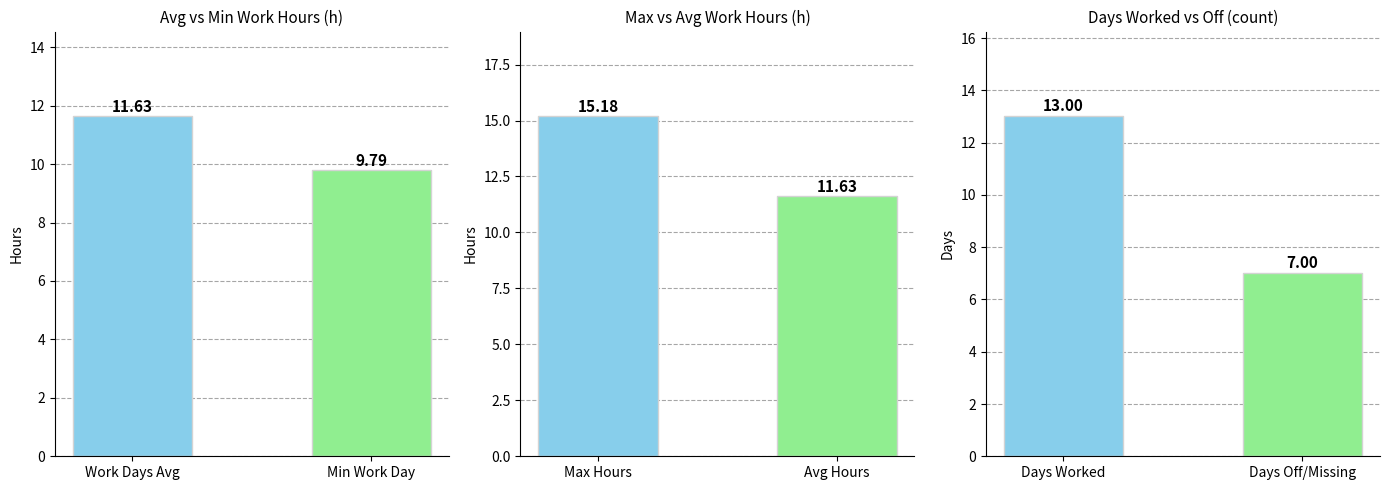

What is the label of the 2nd bar from the left?

Min Work Day